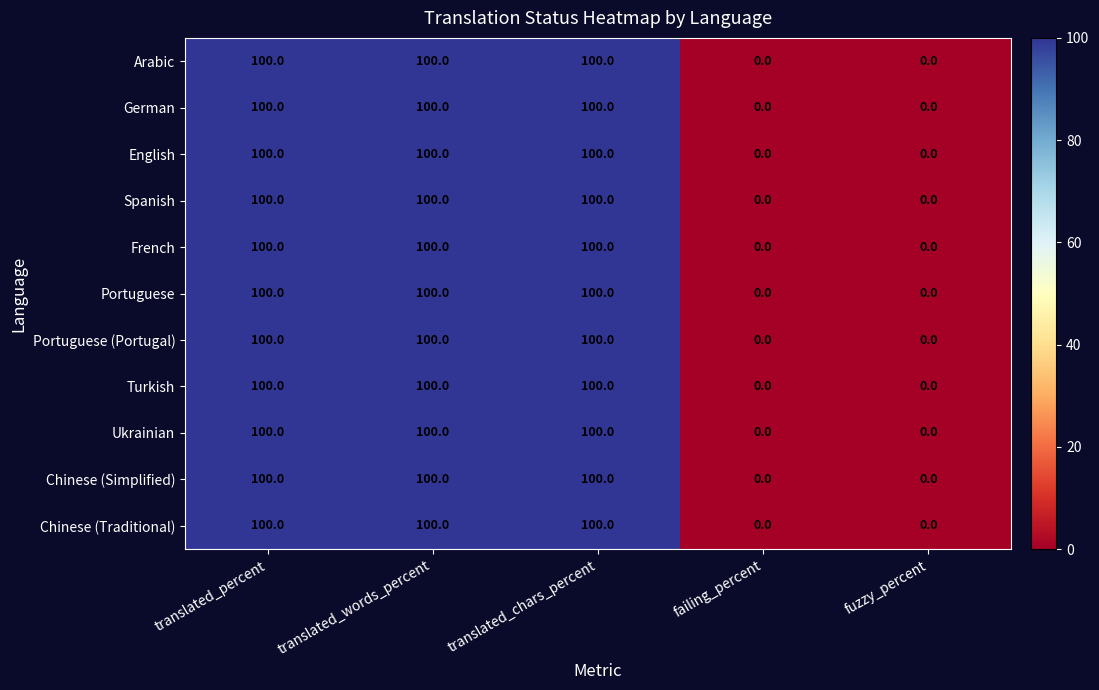

What is the highest value of the Chinese (Simplified) series?

100